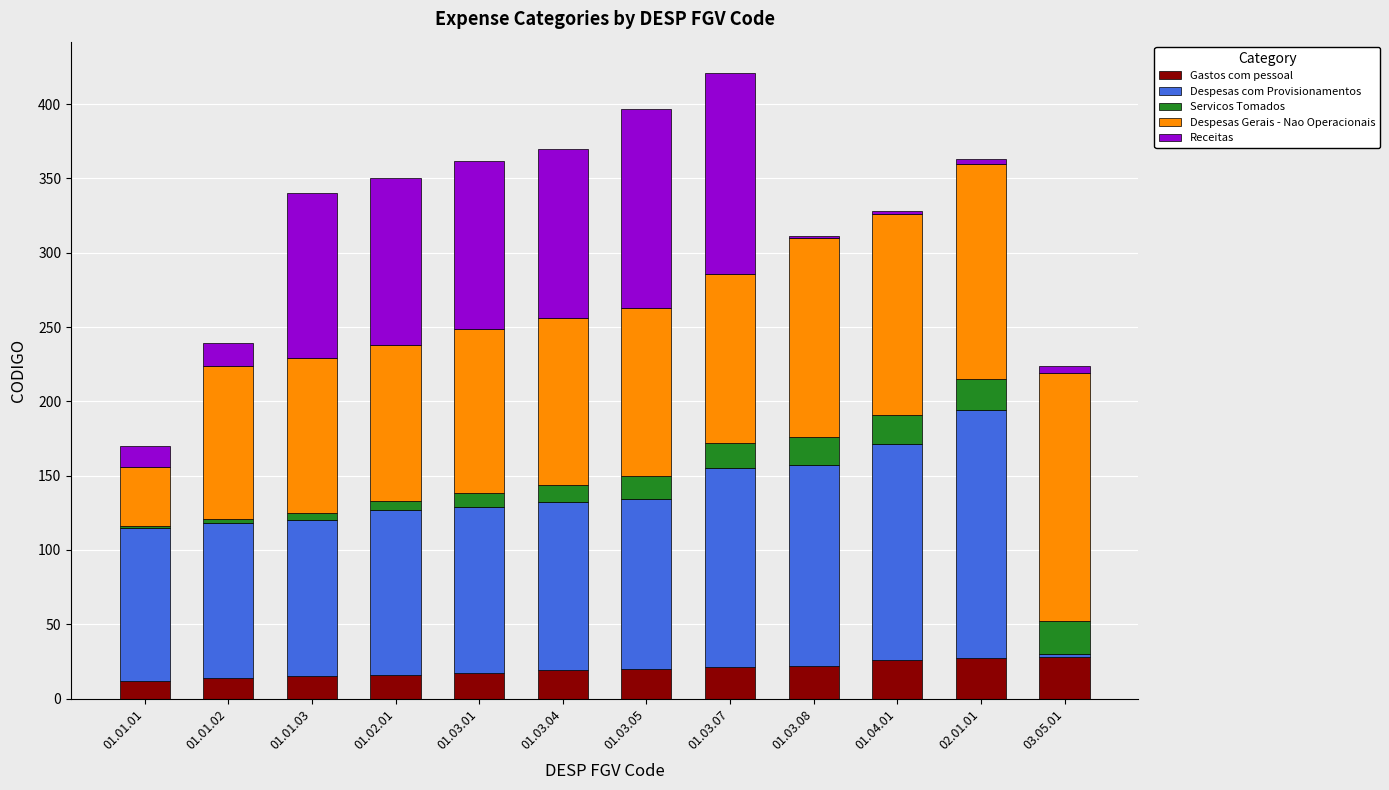

What is the maximum value for Gastos com pessoal?

28